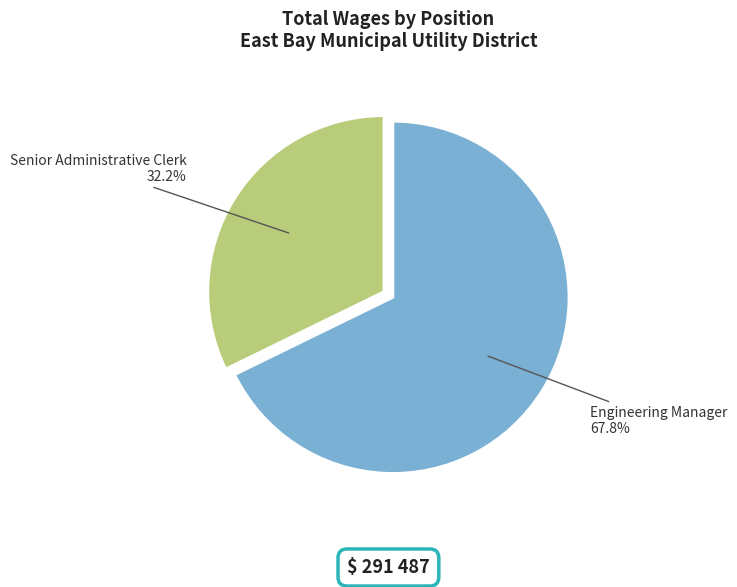

To the nearest percent, what percentage of the pie is Engineering Manager?

68%